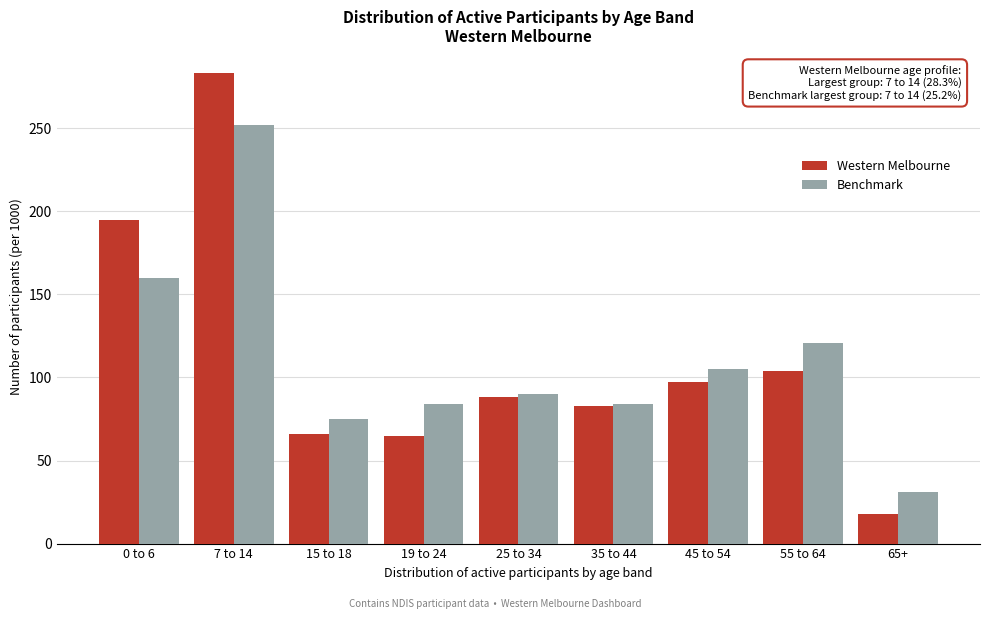

At how many categories does at least one series exceed 50?

8